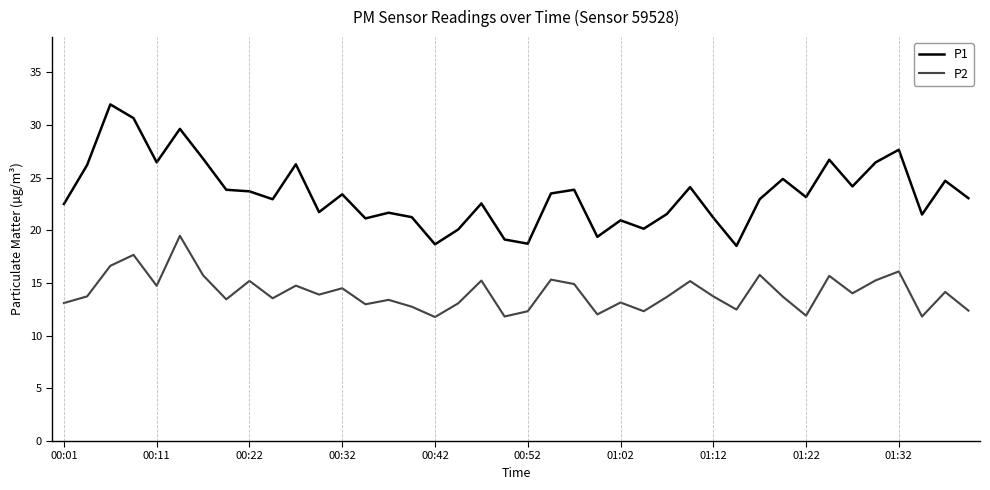

Which series has the largest range (max minus min)?

P1